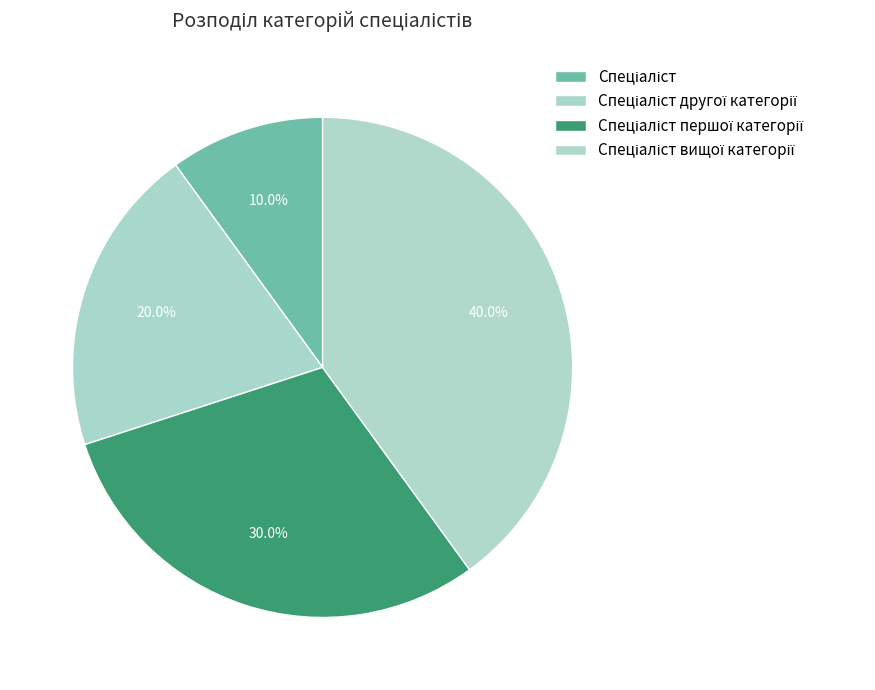

Combined, what portion of the pie is Спеціаліст другої категорії and Спеціаліст першої категорії?

50.0%